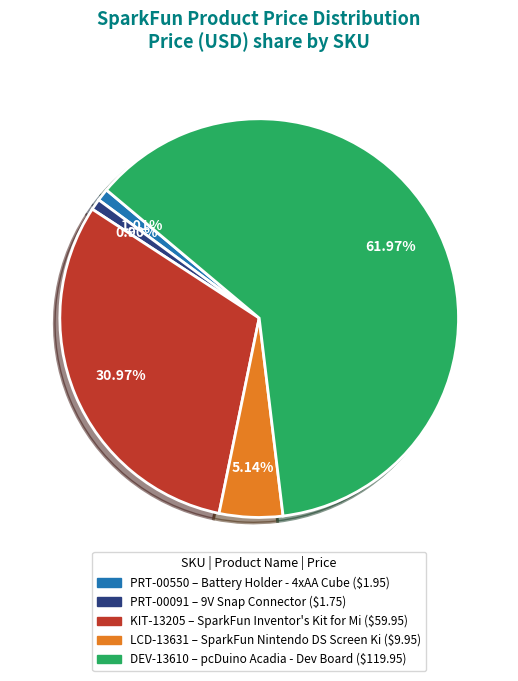

Is there a majority slice in this chart?

Yes